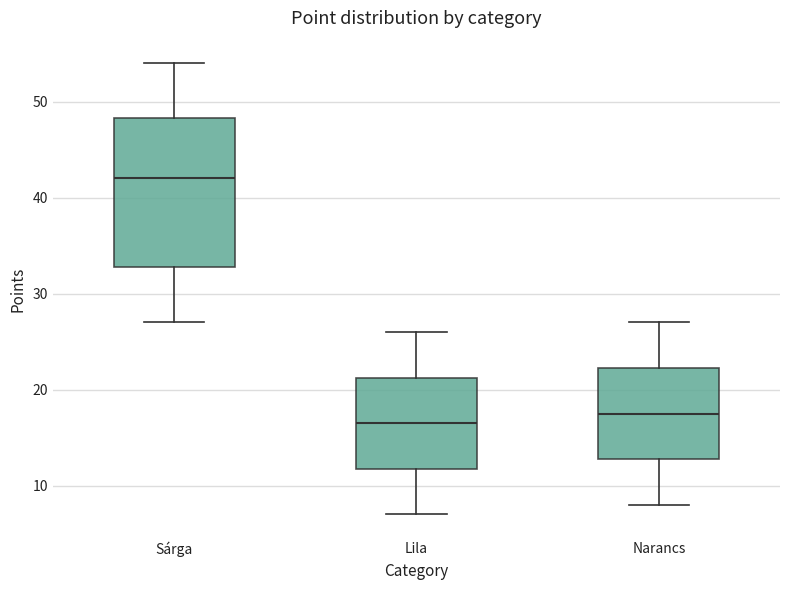

Comparing the boxes themselves (not the whiskers), which one is the tallest?

Sárga